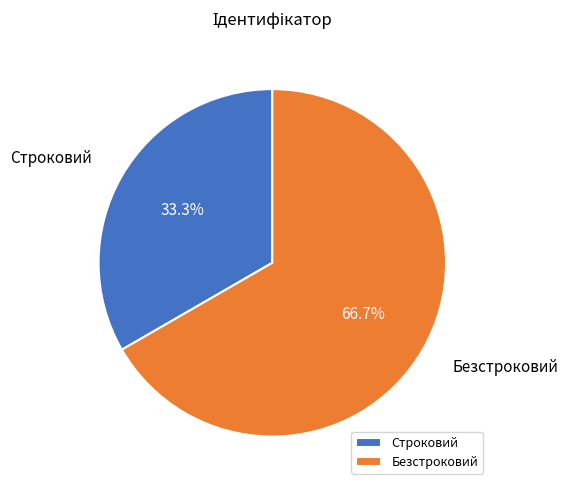

To the nearest percent, what is the combined percentage of Строковий and Безстроковий?

100%